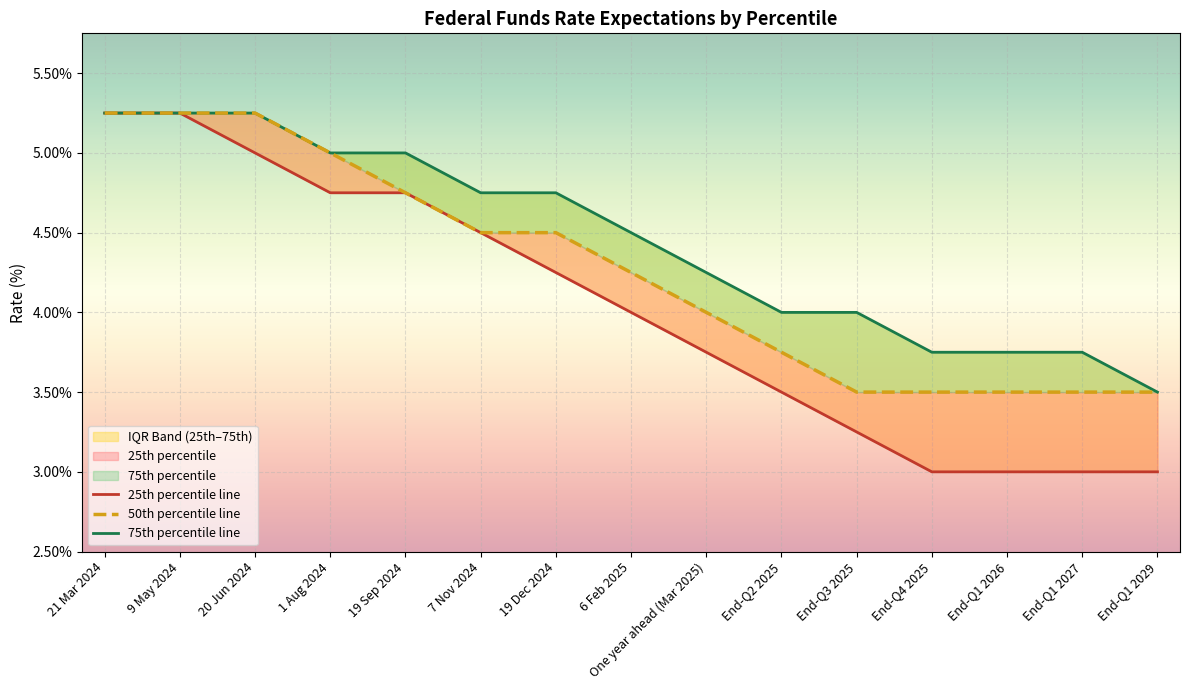

Is the value of 50th percentile line at 6 Feb 2025 greater than the value of 75th percentile line at End-Q3 2025?

Yes